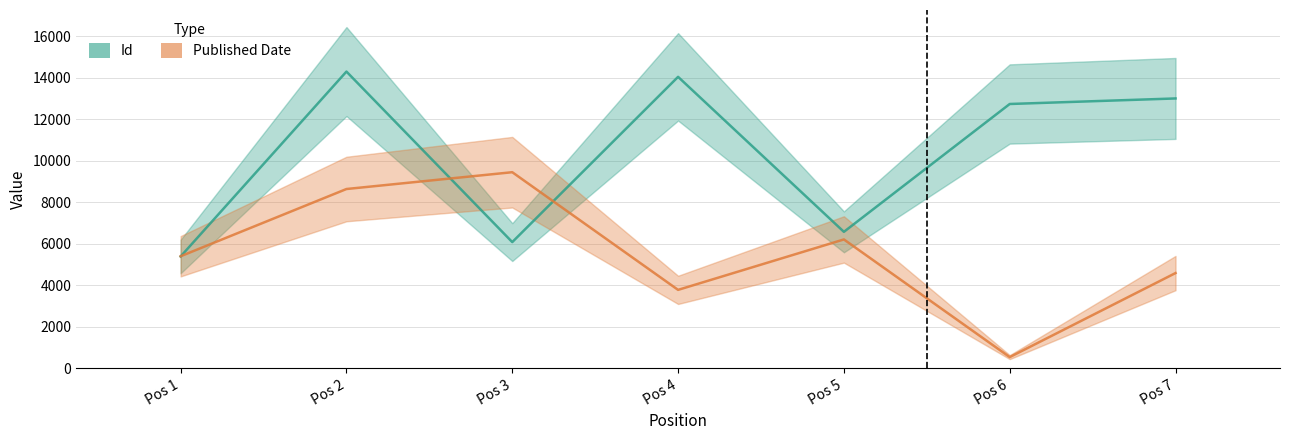

Which label corresponds to the largest value in the chart?

Pos 2